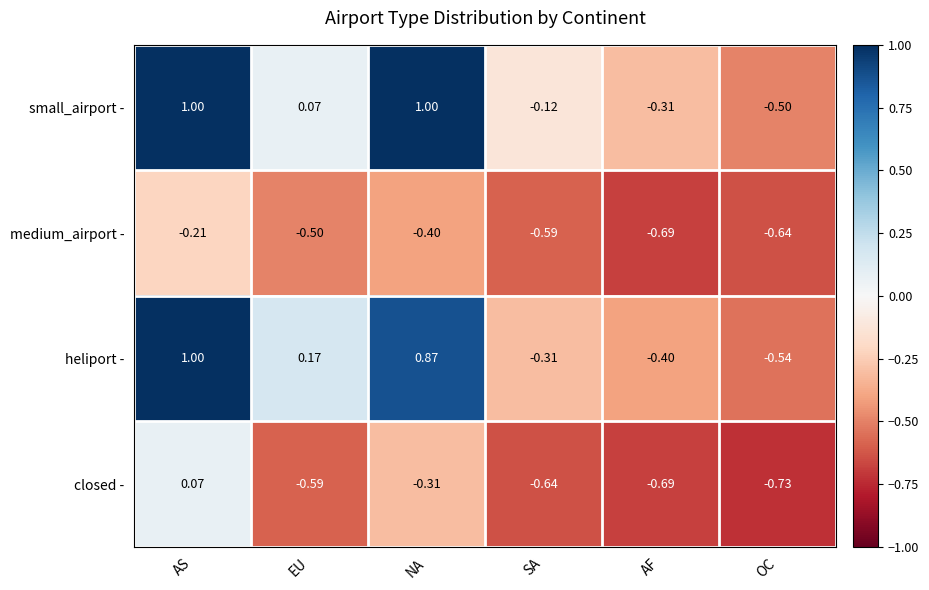

Which series has the largest total across all categories?

small_airport -